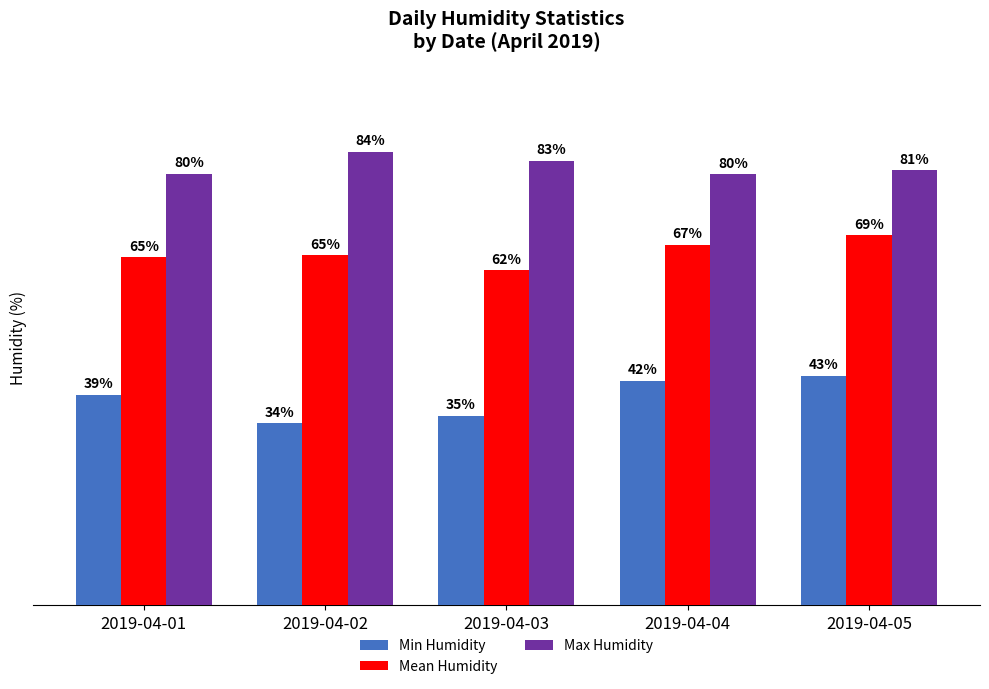

Is the value of Max Humidity at 2019-04-02 greater than the value of Min Humidity at 2019-04-03?

Yes